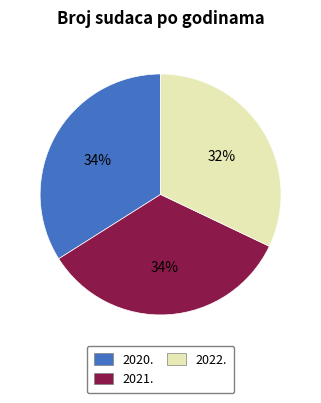

To the nearest percent, what is the average slice percentage?

33%